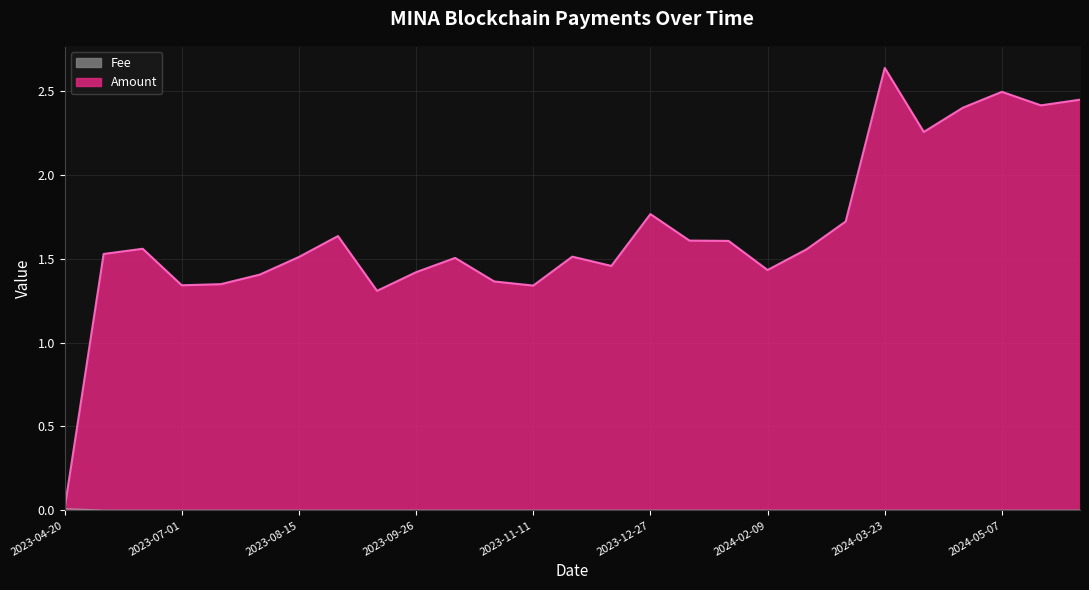

Which series has the largest total across all categories?

Amount